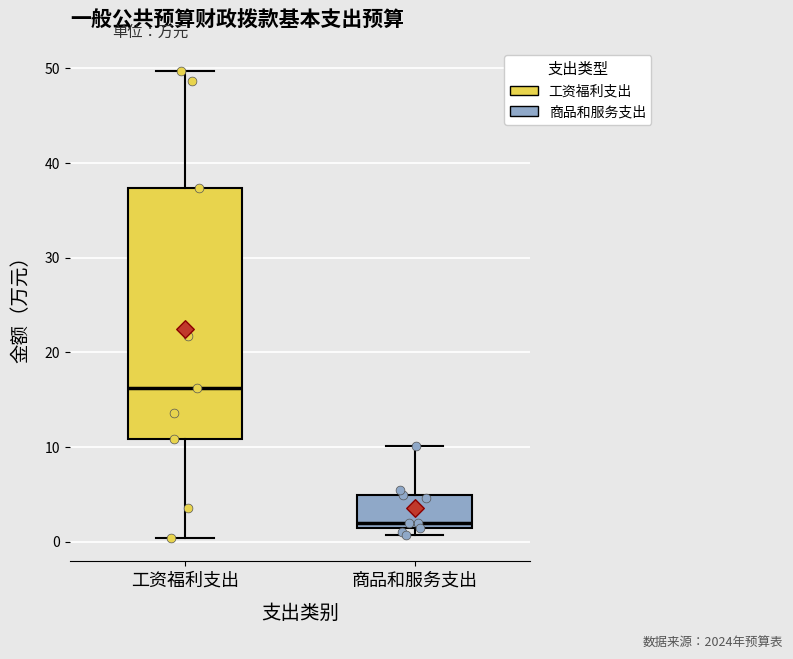

Which box's median line is the lowest?

商品和服务支出